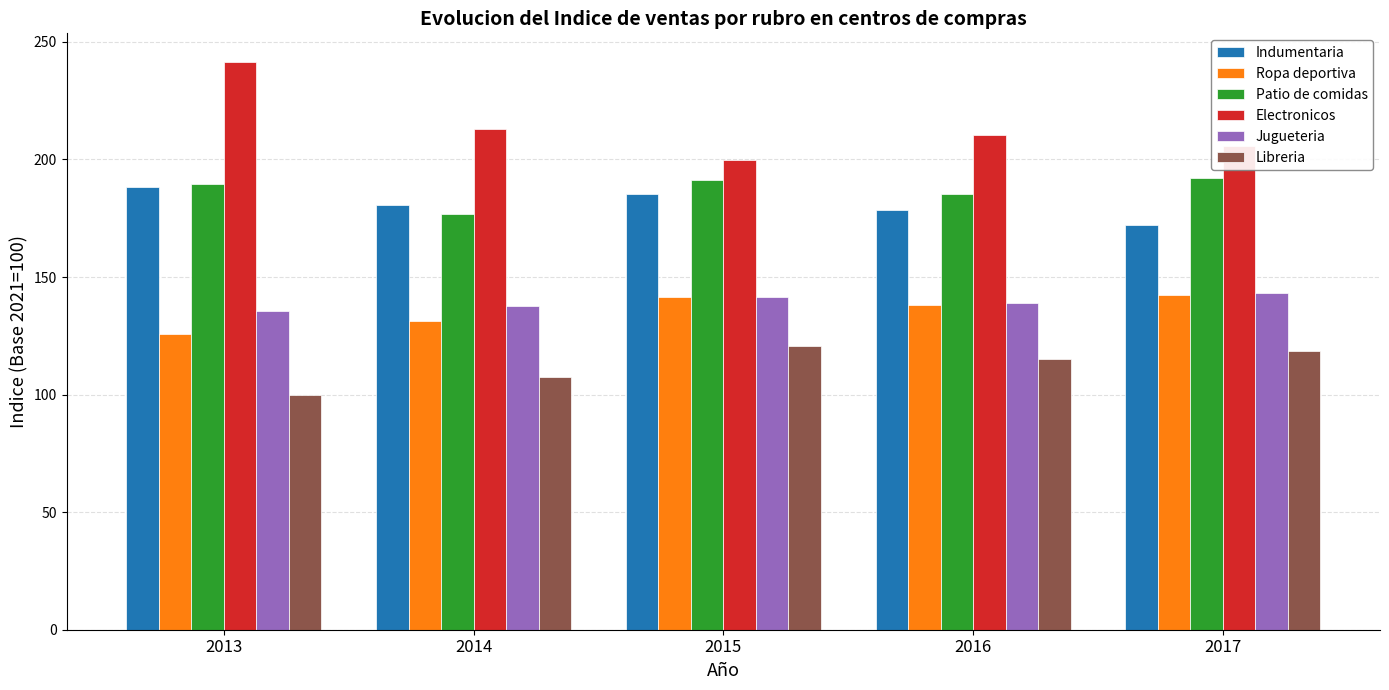

What is the maximum value shown in the chart?

241.6